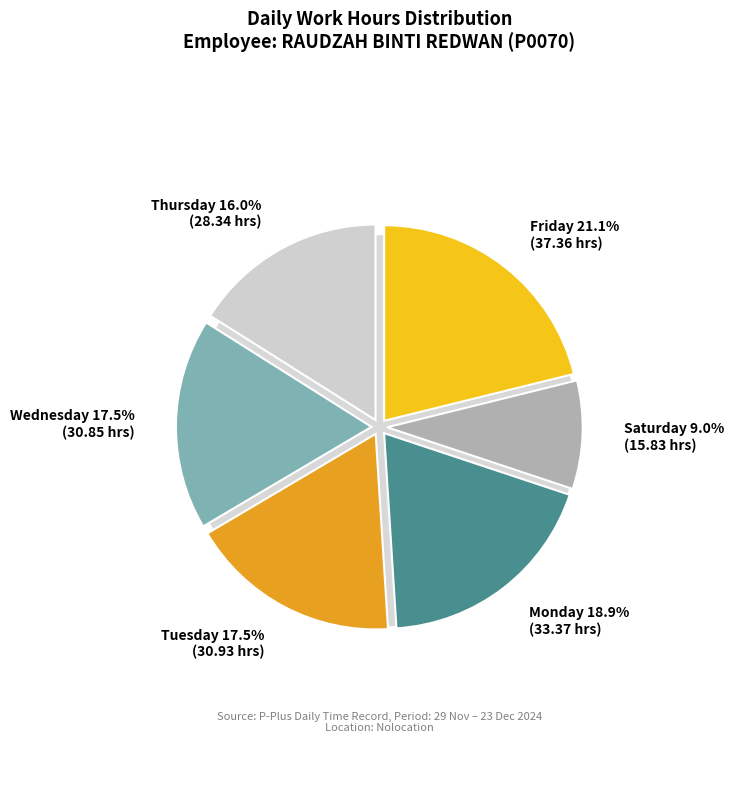

Between 2-Mon and 30-Sat, which is larger?

2-Mon